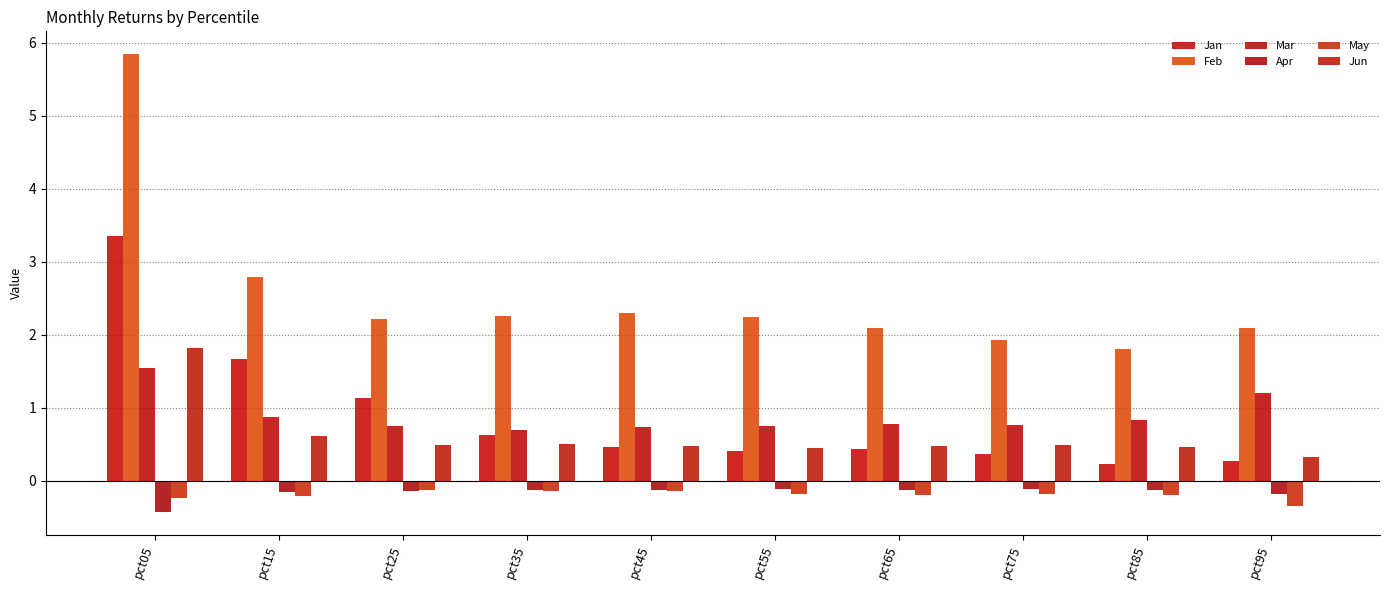

Which has a higher value, pct25 or pct65?

pct25